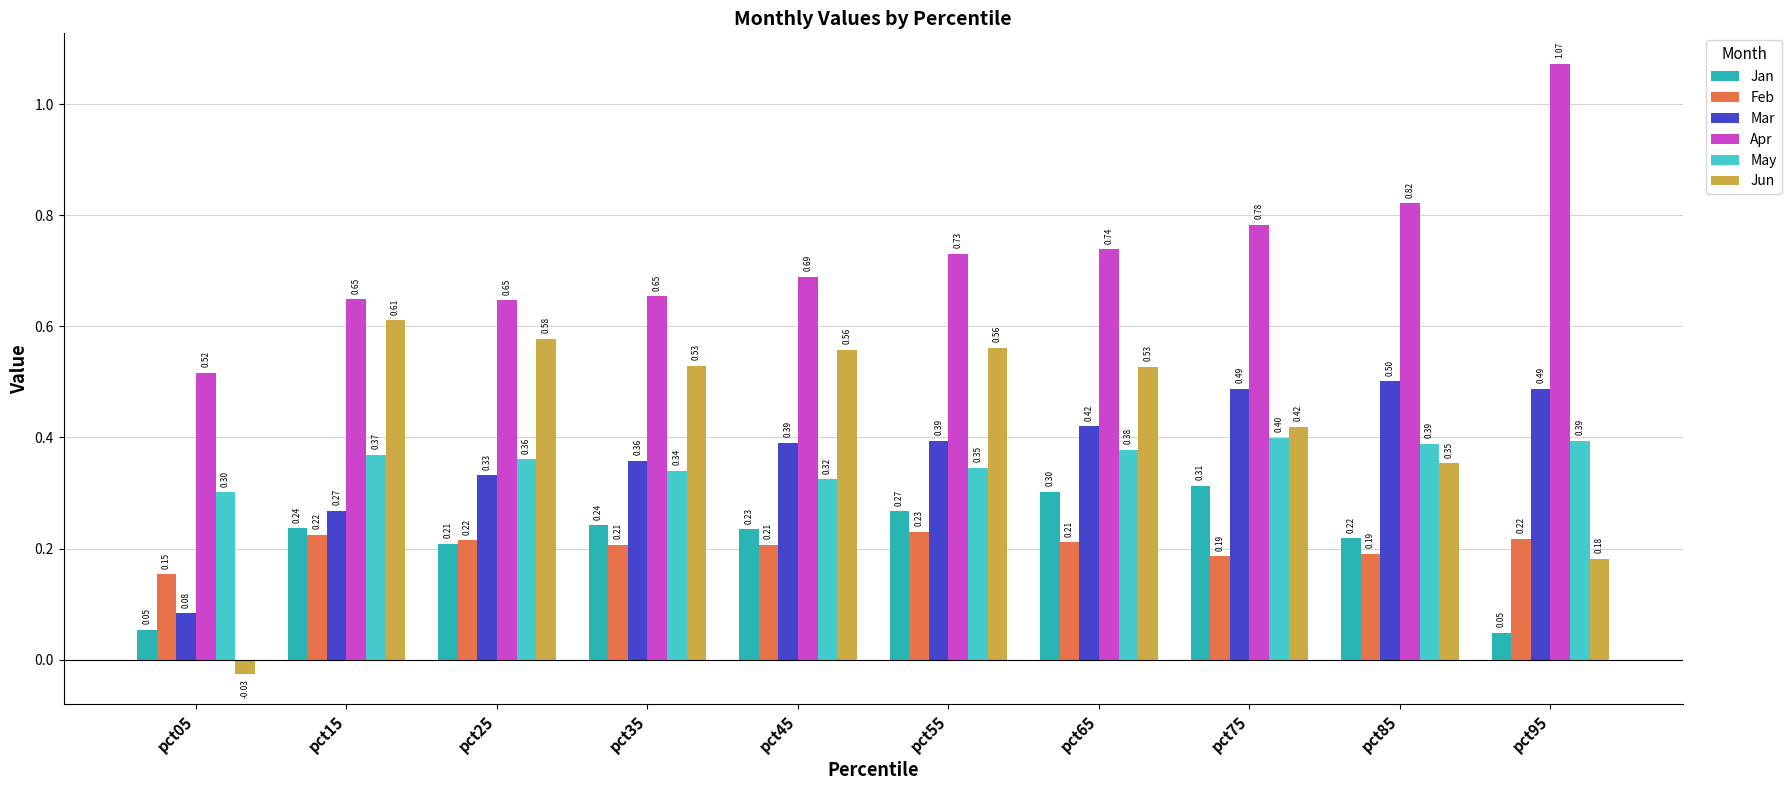

Is it true that Jun equals 0.4 at pct75?

True